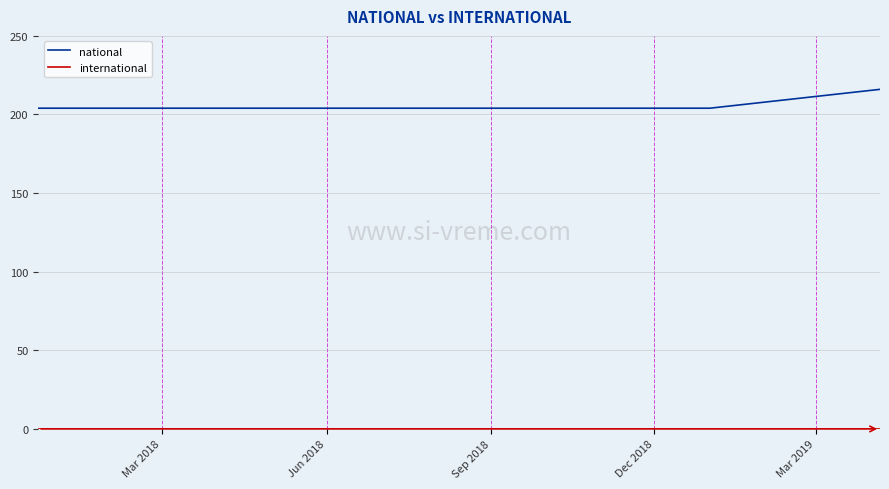

Which series has the largest total across all categories?

national